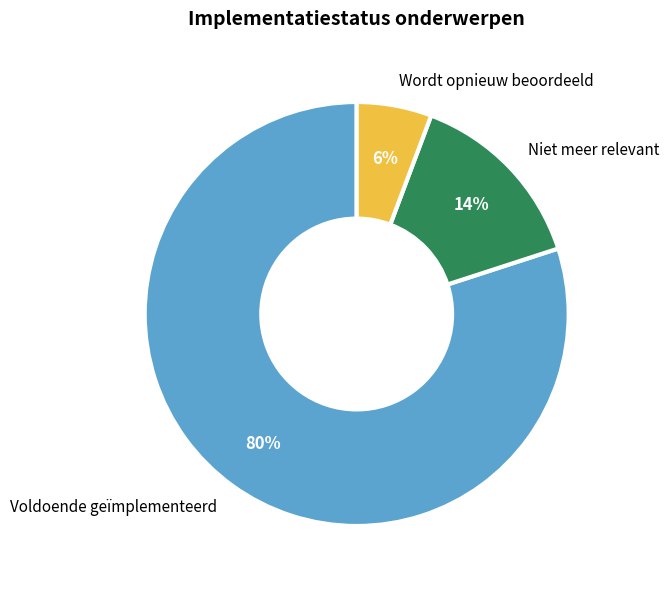

Rank the categories by value from lowest to highest.

Wordt opnieuw beoordeeld, Niet meer relevant, Voldoende geïmplementeerd